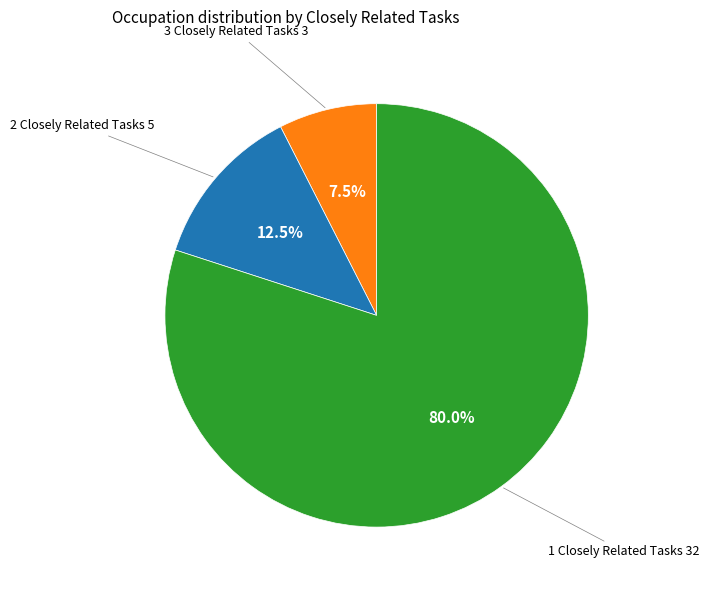

Is there a majority slice in this chart?

Yes